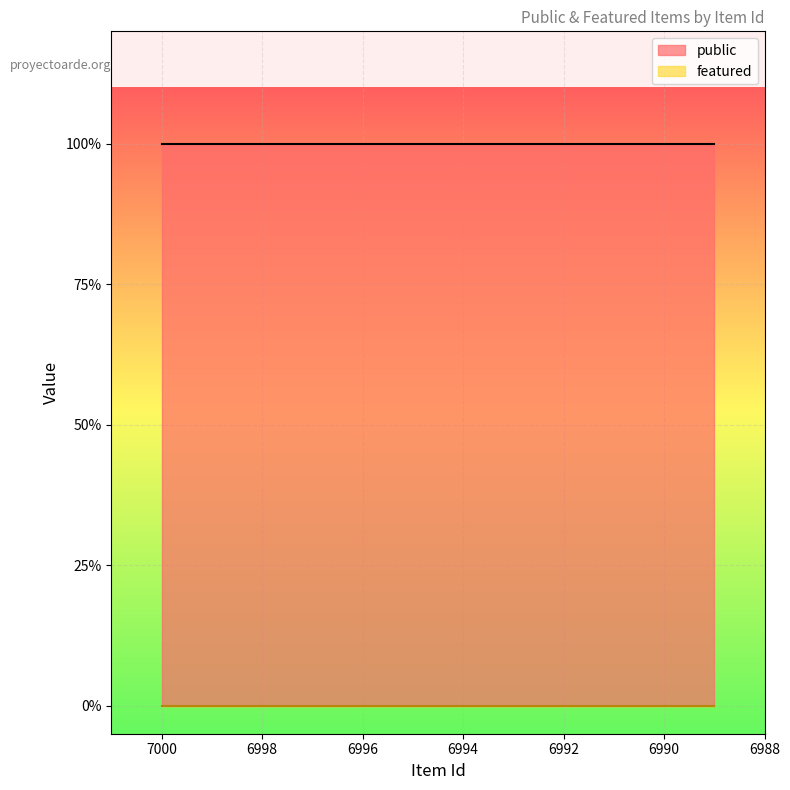

What is the difference between the highest and lowest values at 6994?

1